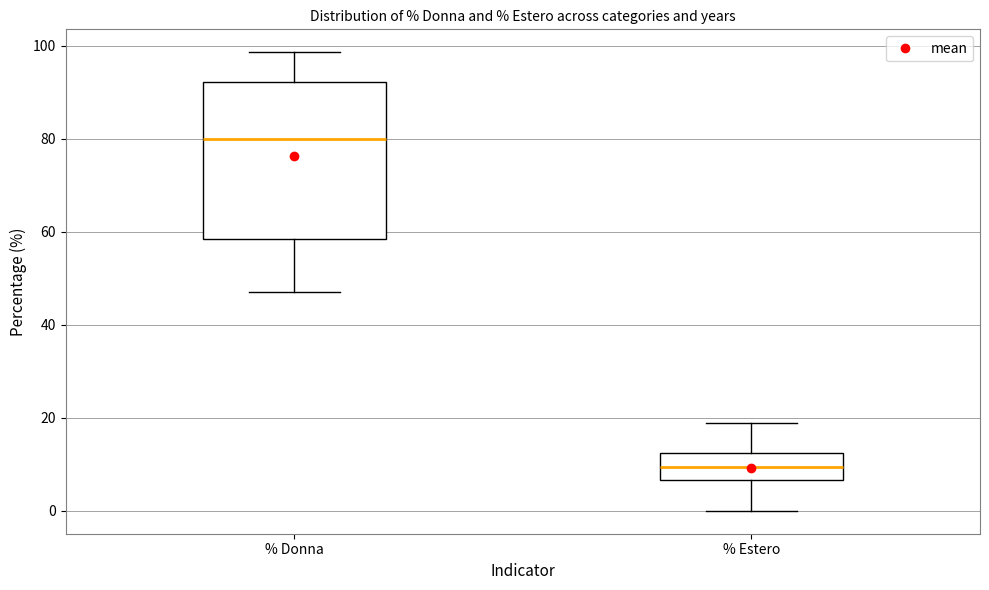

Which box has the lowest median line?

% Estero